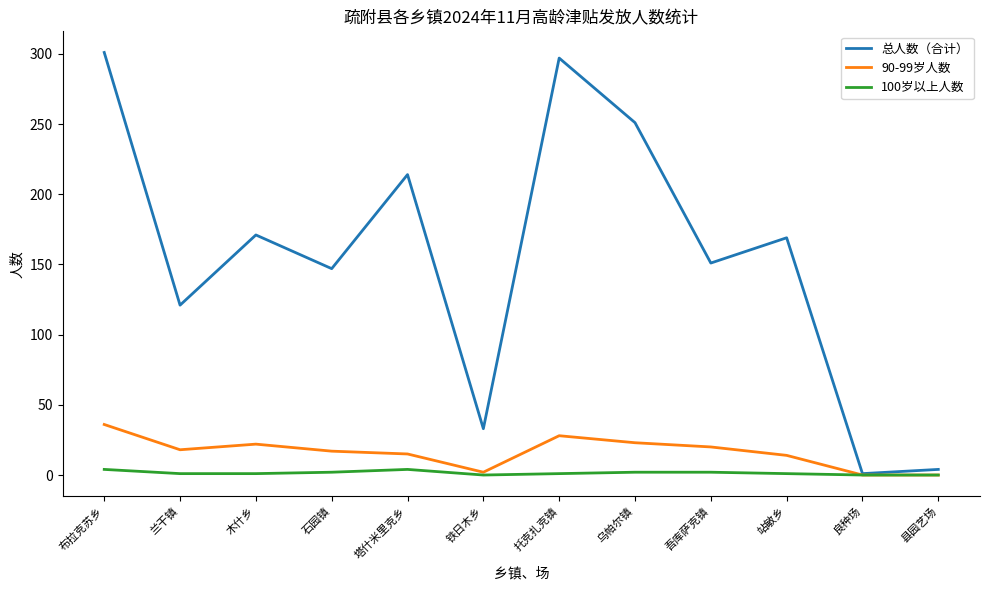

How many series are shown in this chart?

3